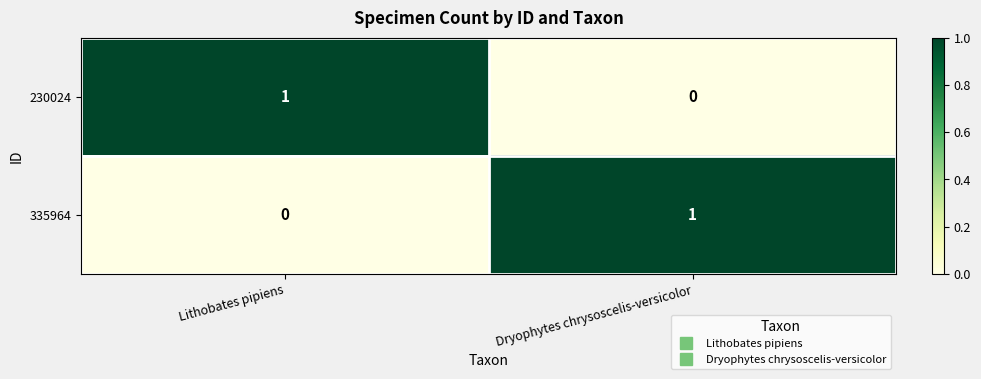

At which label does 230024 reach its minimum?

Dryophytes chrysoscelis-versicolor